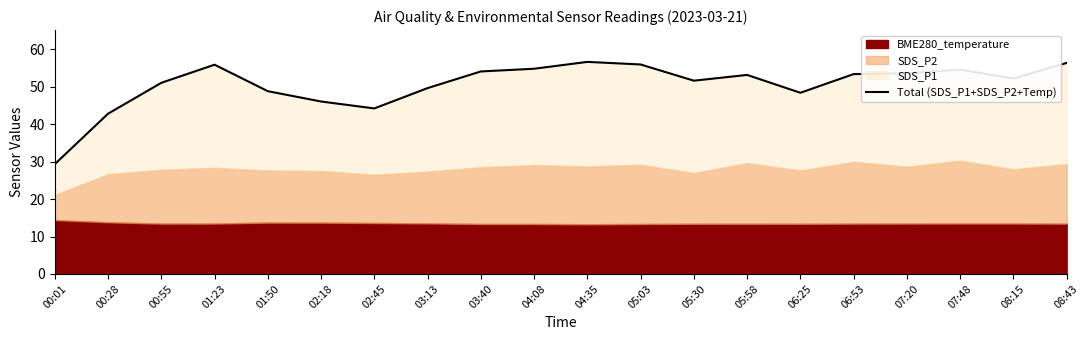

The value at 00:55 is 85.4. True or false?

False